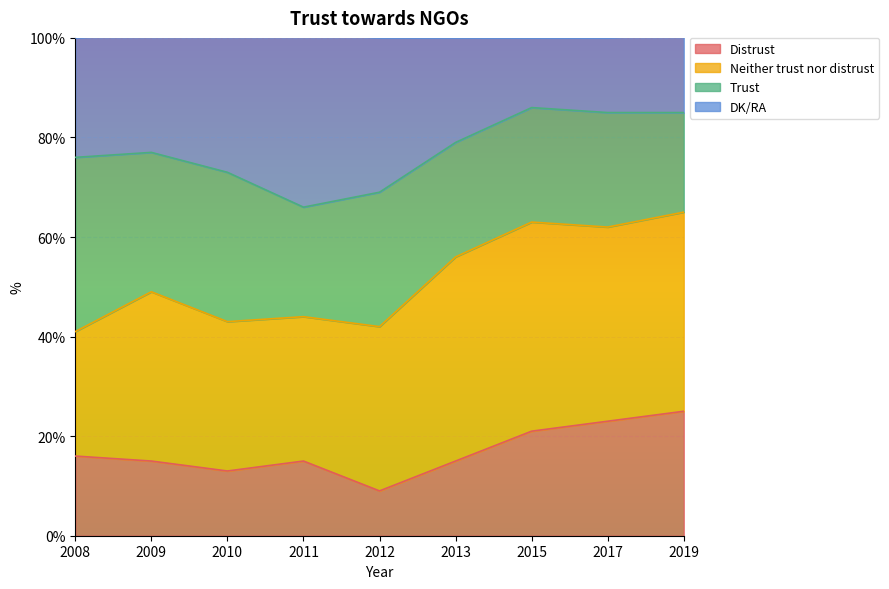

What are all the series names shown in the legend?

Distrust, Neither trust nor distrust, Trust, DK/RA